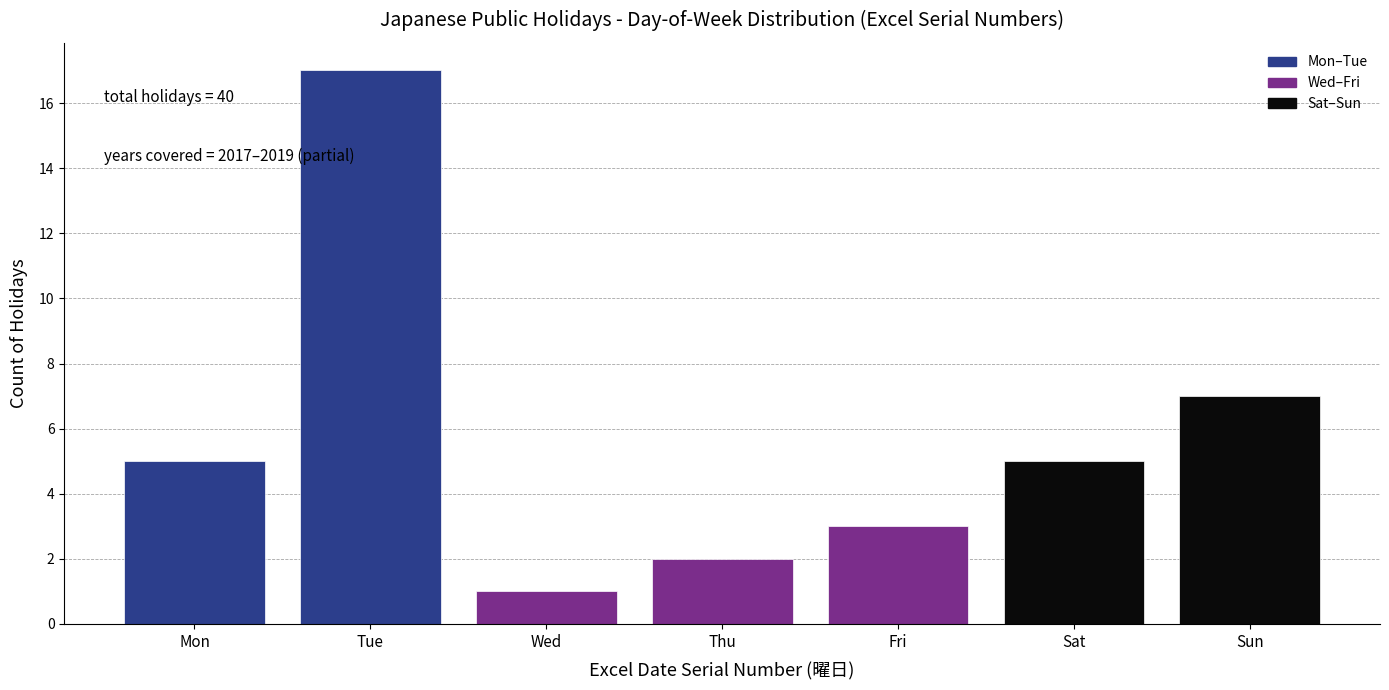

Reading left to right, list all the values displayed in this chart.

5	17	1	2	3	5	7